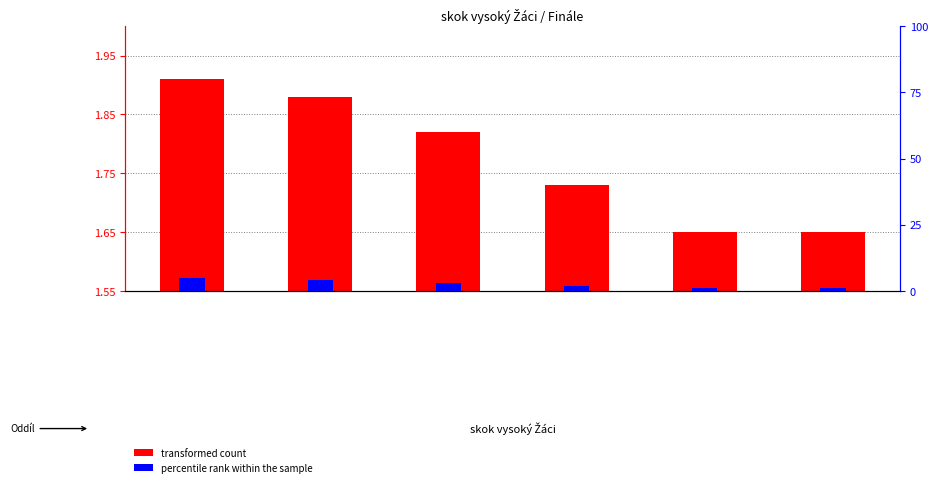

How many bars are there in each group?

2